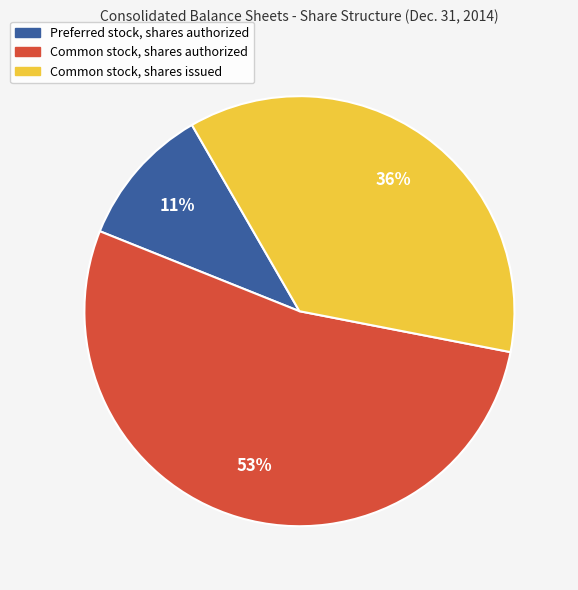

Which slice is the largest?

Common stock, shares authorized